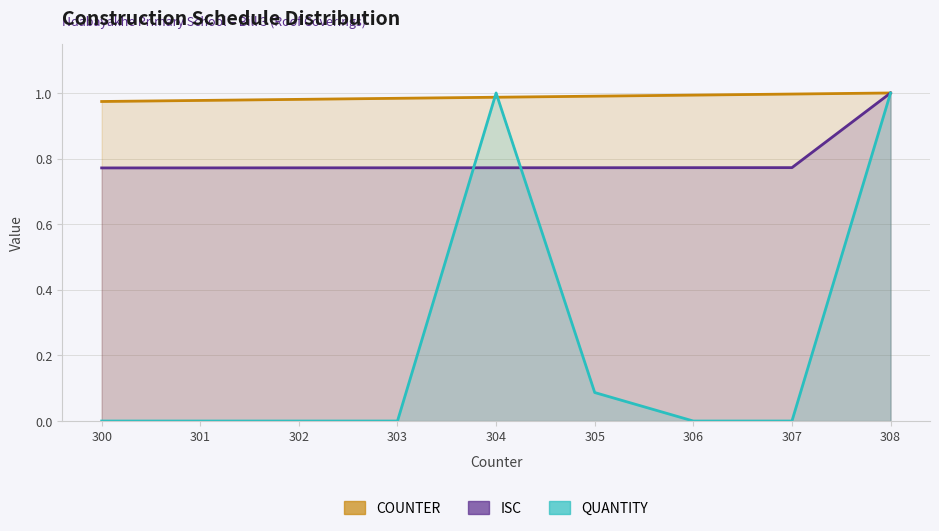

Count the number of data series in this chart.

3